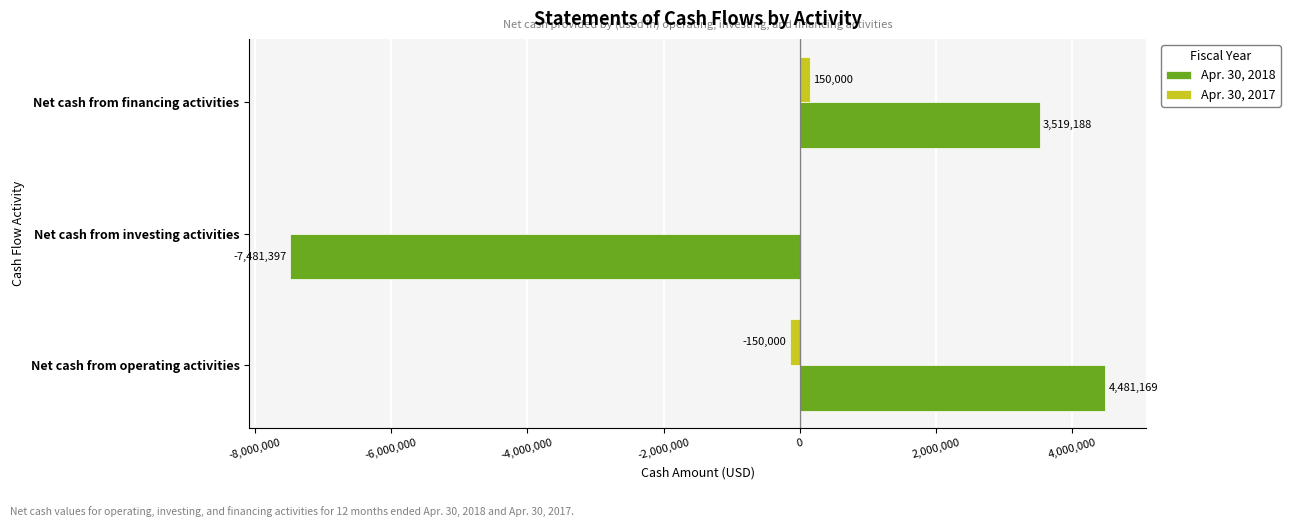

What is the sum of all Apr. 30, 2018 values?

518960